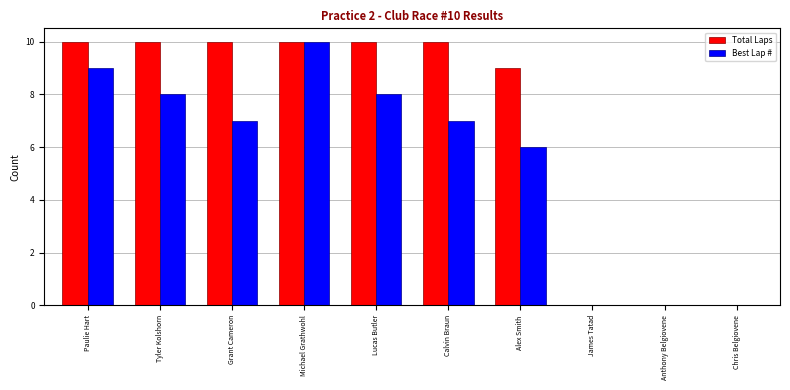

Count the number of data series in this chart.

2